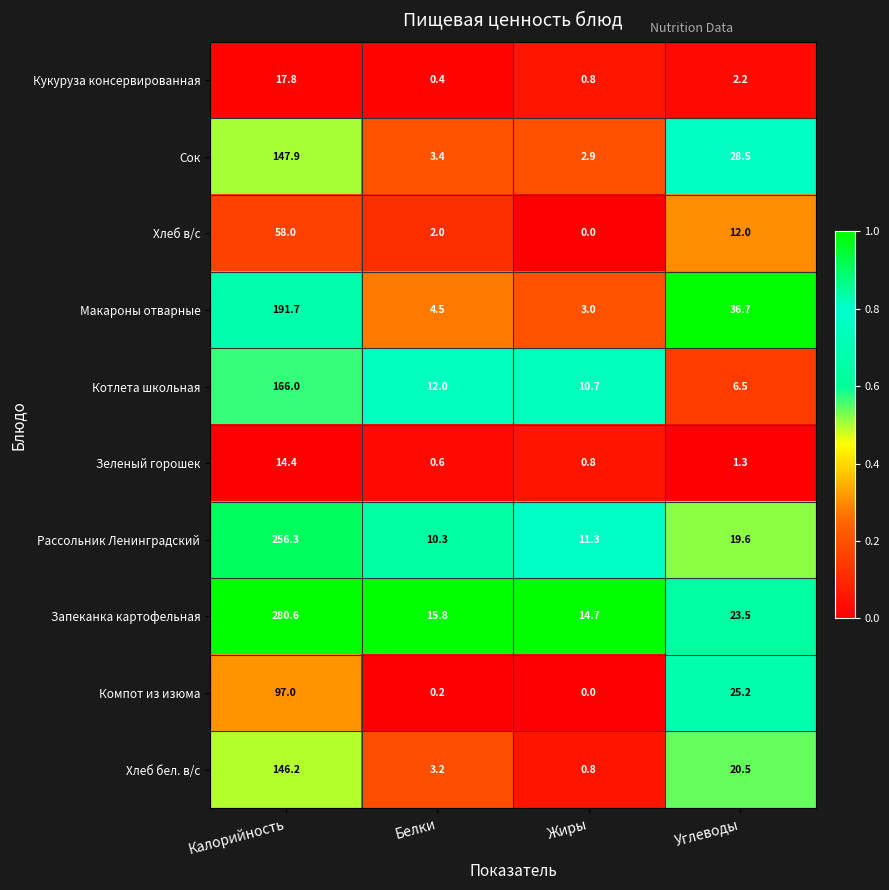

Rank the series by their maximum value, from lowest to highest.

Зеленый горошек, Кукуруза консервированная, Хлеб в/с, Компот из изюма, Хлеб бел. в/с, Сок, Котлета школьная, Макароны отварные, Рассольник Ленинградский, Запеканка картофельная